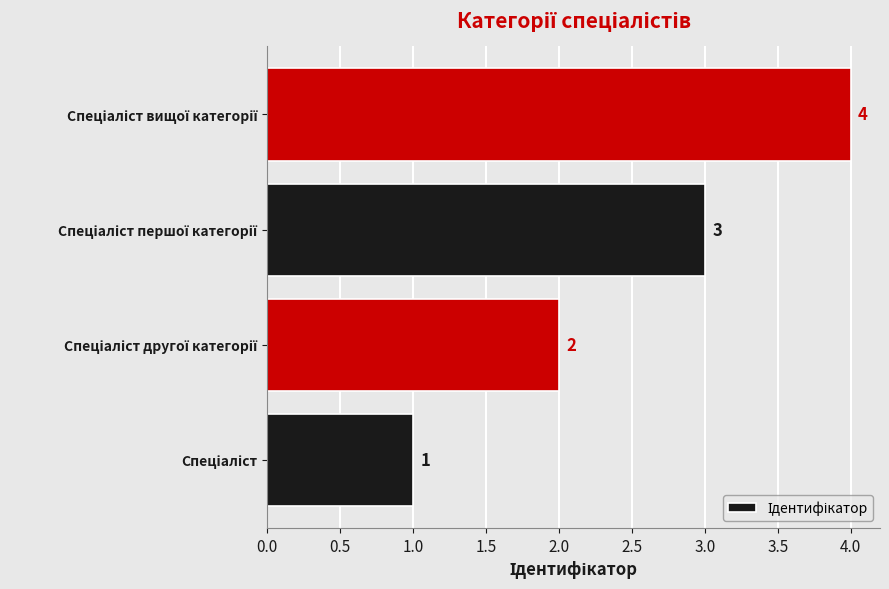

What is the sum of all values?

10